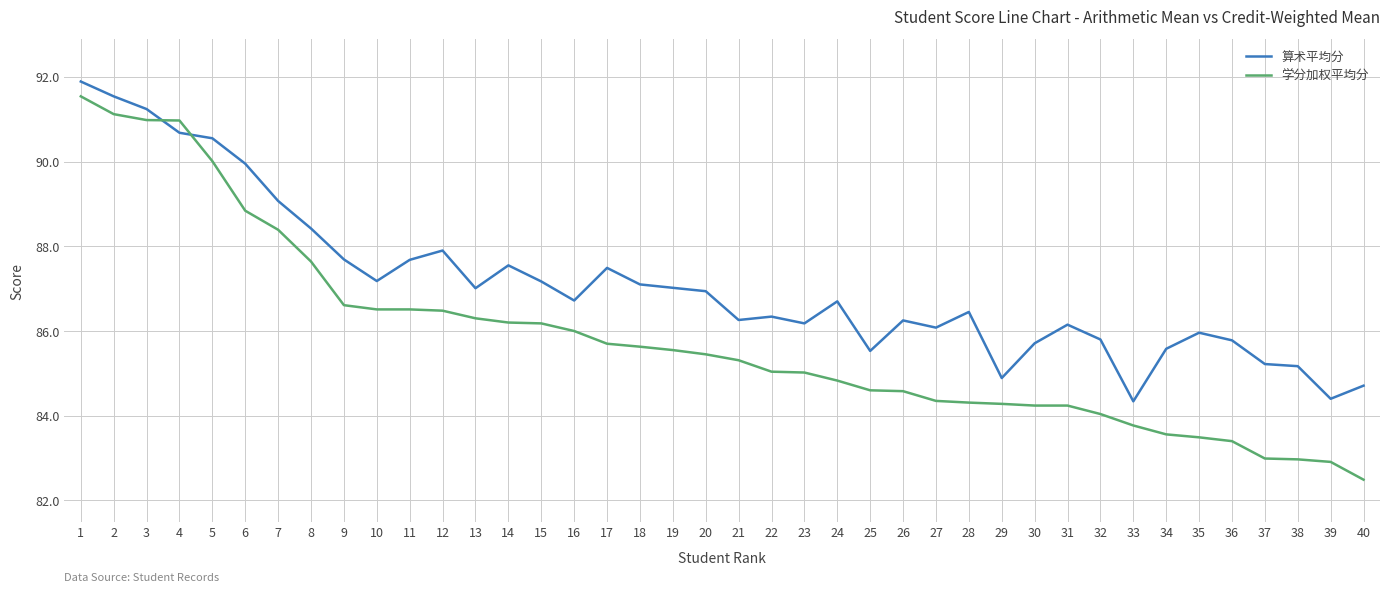

Is the value of 学分加权平均分 at 21 greater than the value of 算术平均分 at 27?

No